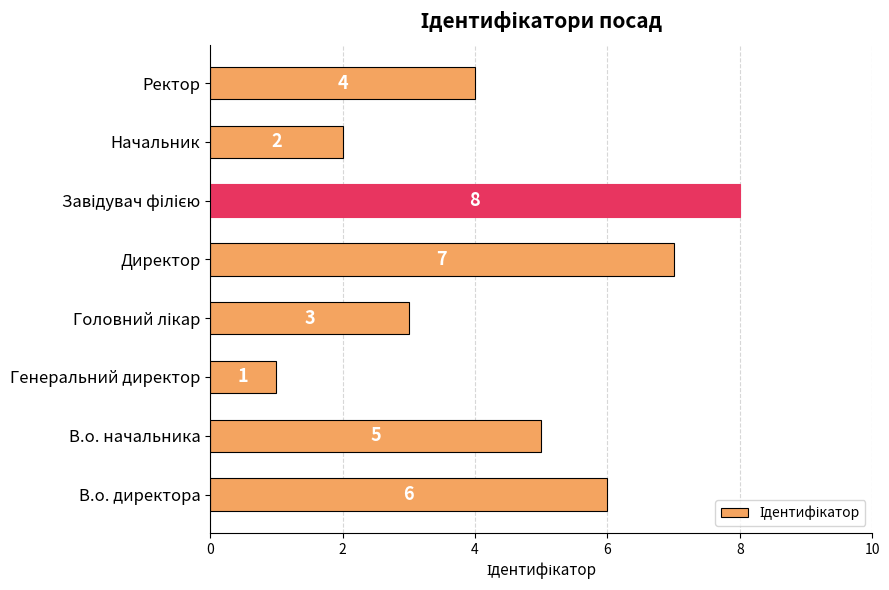

True or false: the data shows 2 at В.о. начальника.

False